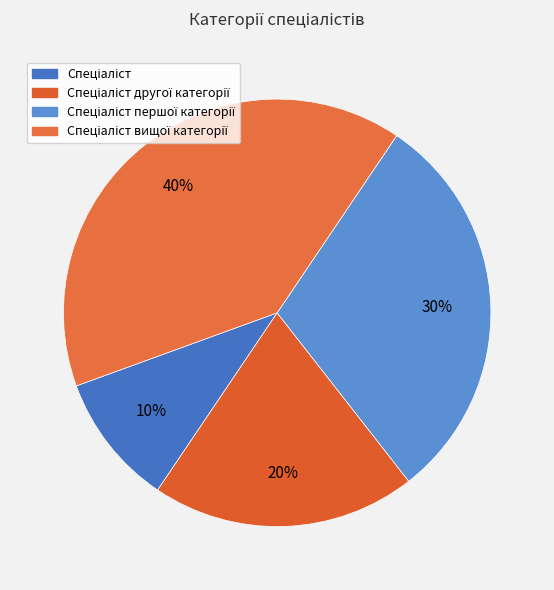

To the nearest percent, what is the average slice percentage?

25%